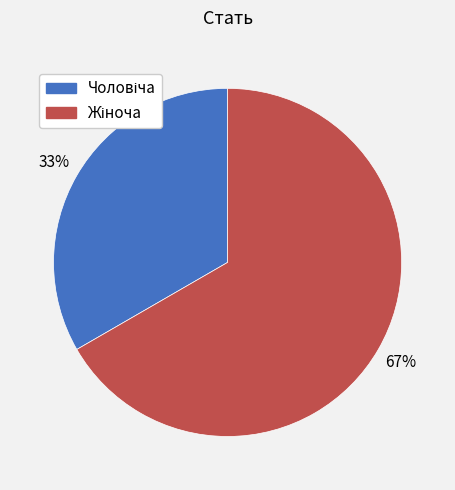

Does any single category account for the majority?

Yes